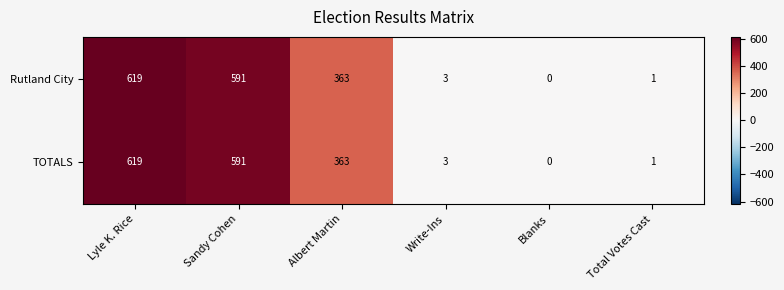

What is the difference between the second highest and second lowest values in the Rutland City series?

590